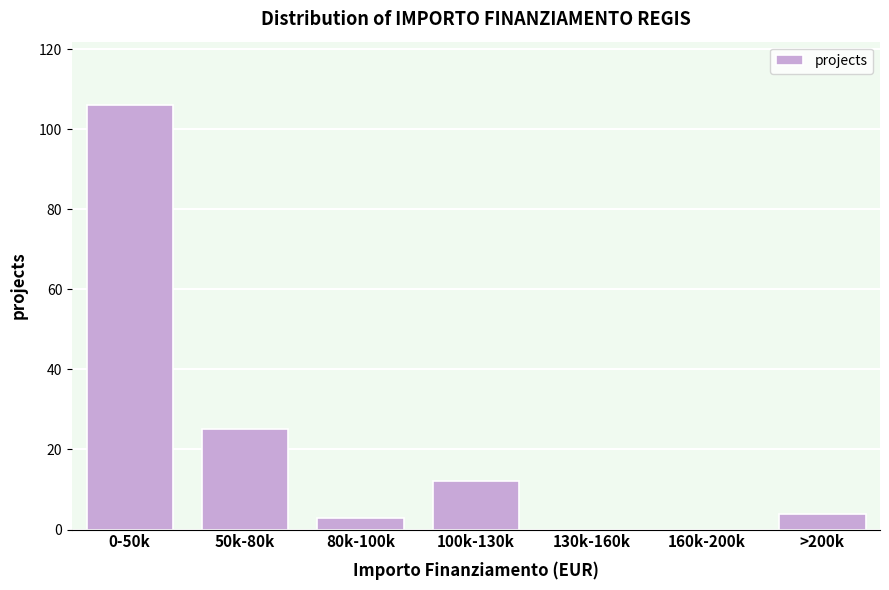

Reading left to right, what are all the values shown in this chart?

0-50k=106	50k-80k=25	80k-100k=3	100k-130k=12	130k-160k=0	160k-200k=0	>200k=4